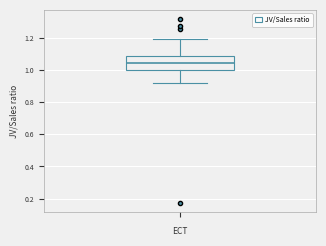

Transcribe this box plot: give where the median line is, the range the box spans, and where the two whiskers end, as read against the y-axis. The values are not printed on the chart, so give them approximately, as read against the axis.

median 1.04, box 1.00 to 1.08, whiskers 0.92 to 1.20